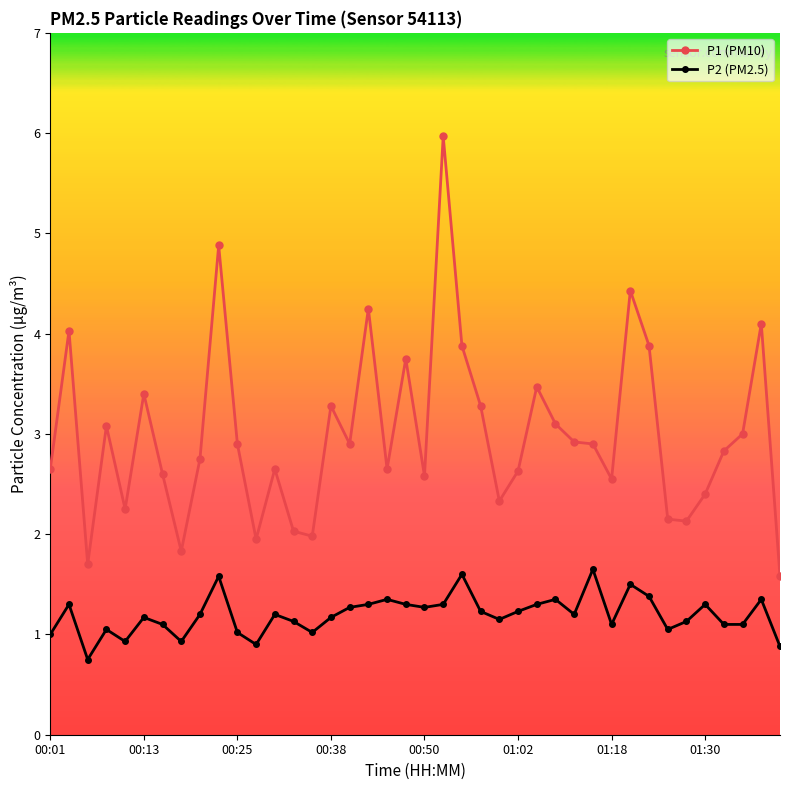

What is the greatest value displayed?

6.0